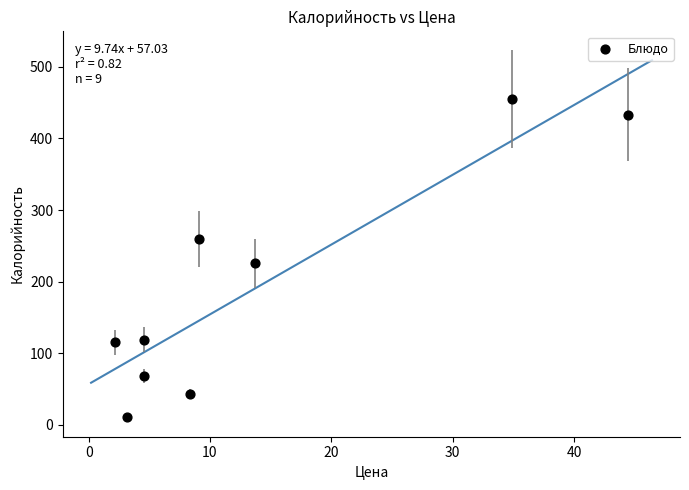

What is the average X value?

13.9